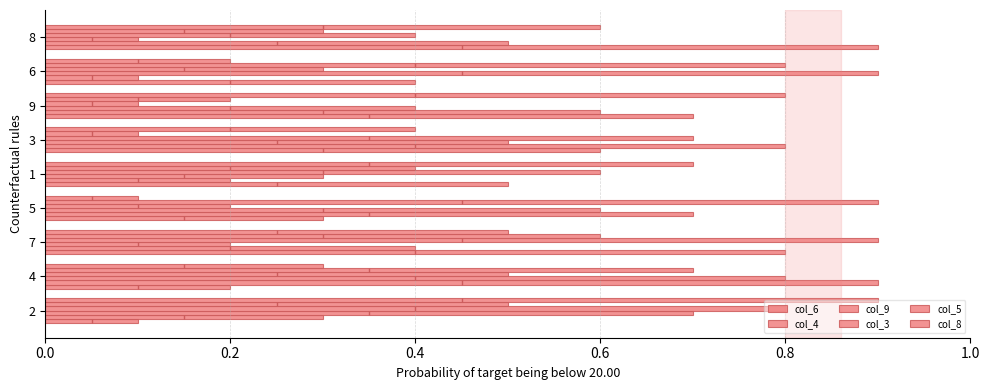

What is the average value of the col_9 series?

0.5